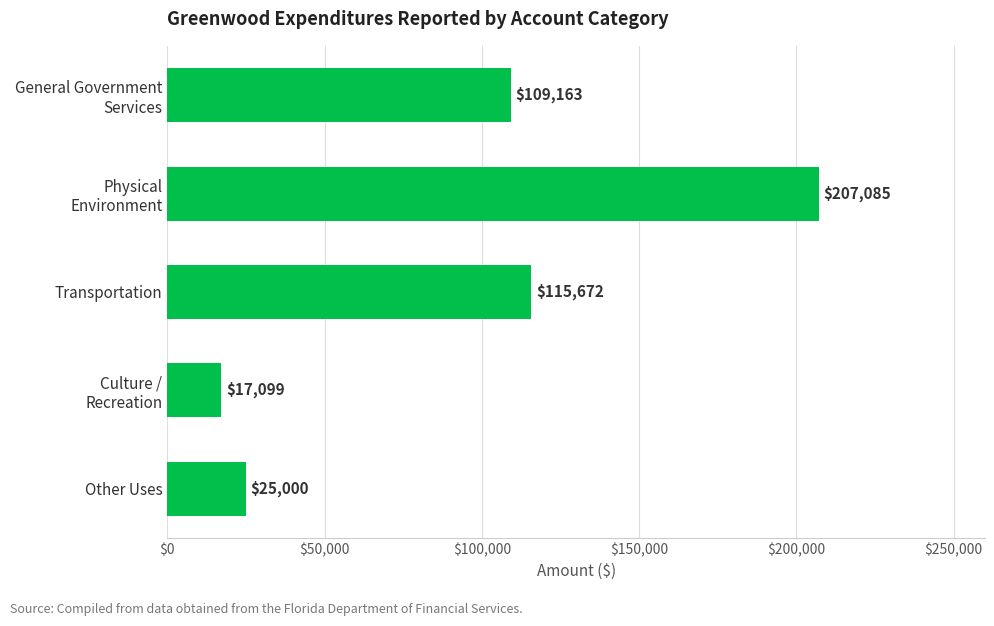

The chart shows a value of 25000 at Other Uses. True or false?

True